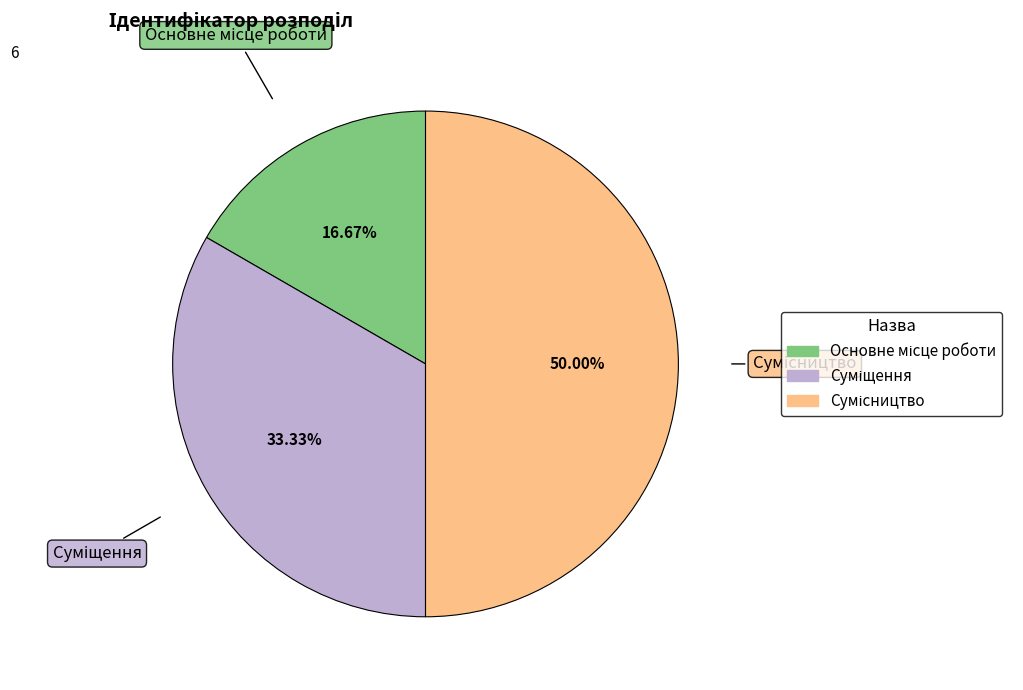

Does any single category account for the majority?

No